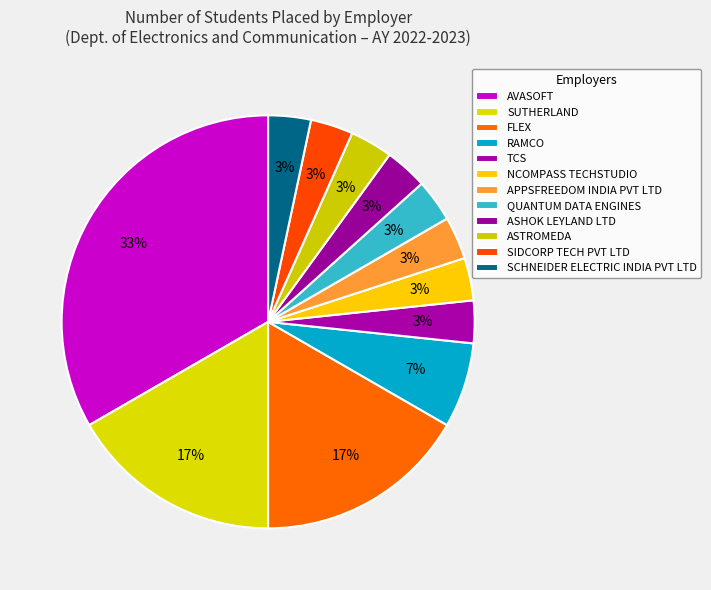

Which slice is the smallest?

TCS